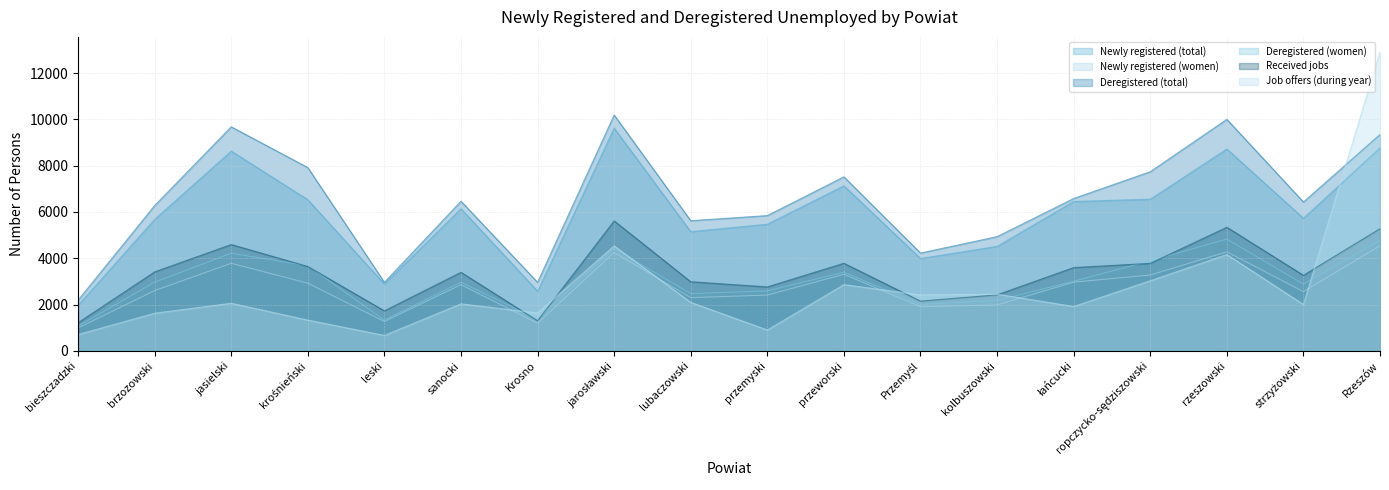

Which series has the widest spread of values?

Job offers (during year)